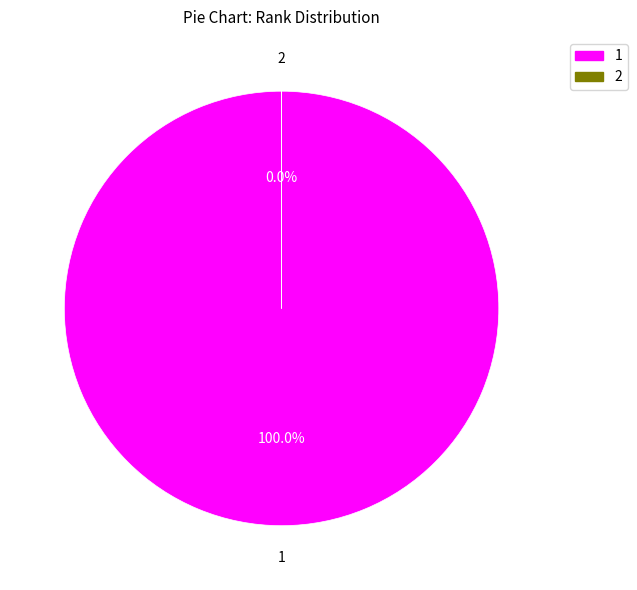

To the nearest percent, what is the difference between the largest and smallest slice percentages?

100%